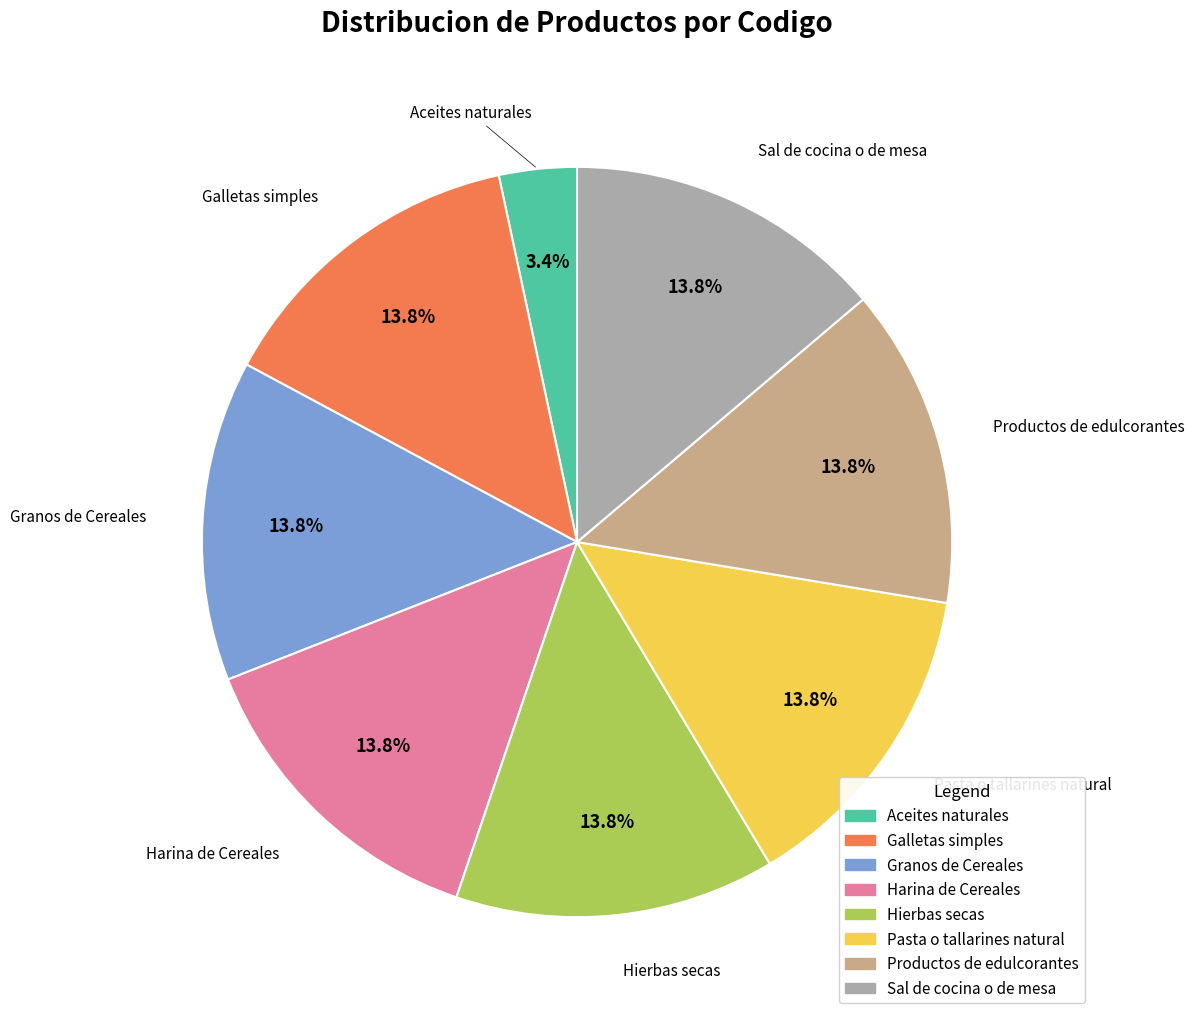

Which slice is the smallest?

Aceites naturales